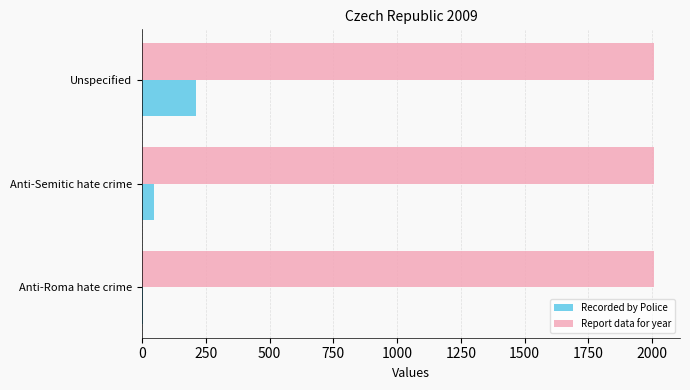

The Report data for year series shows 2009 at Unspecified. True or false?

True